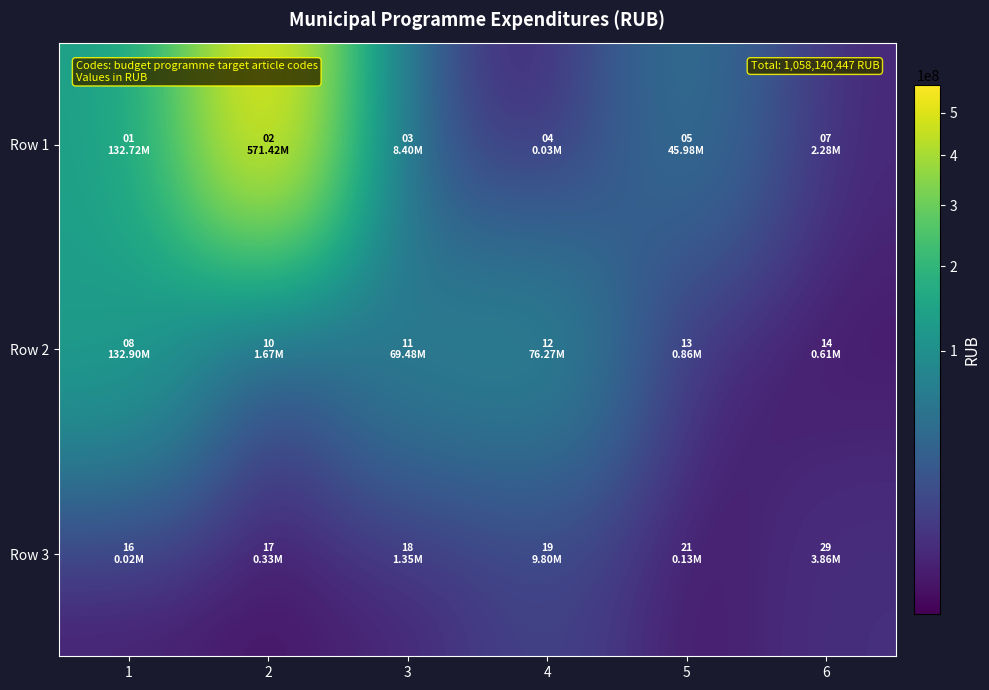

Which series has the widest spread of values?

Row 1